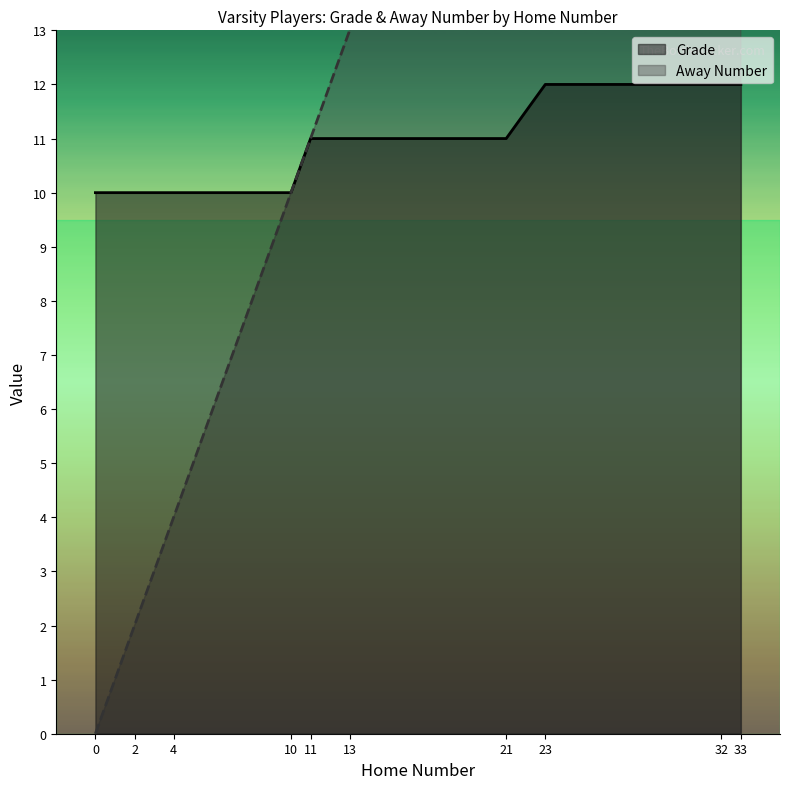

What is the average value of the Away Number series?

15